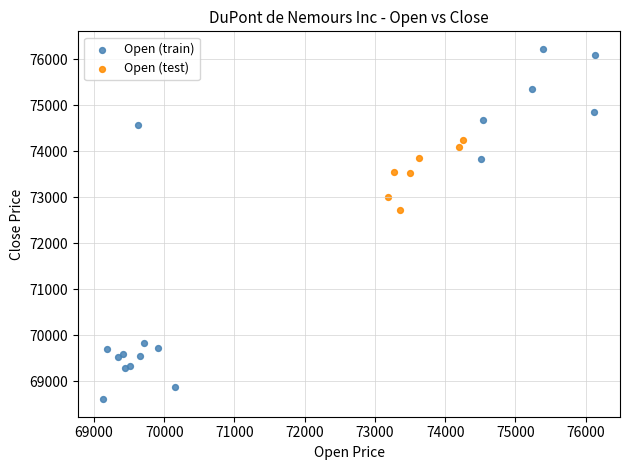

Which series contains the lowest Y value?

Open (train)